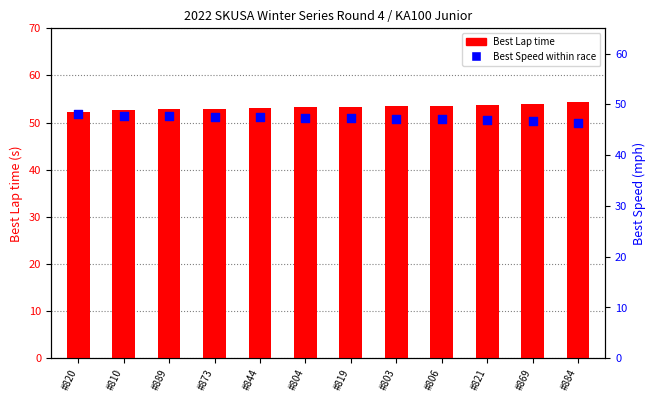

Which series has the largest Y range (max minus min)?

Best Lap time